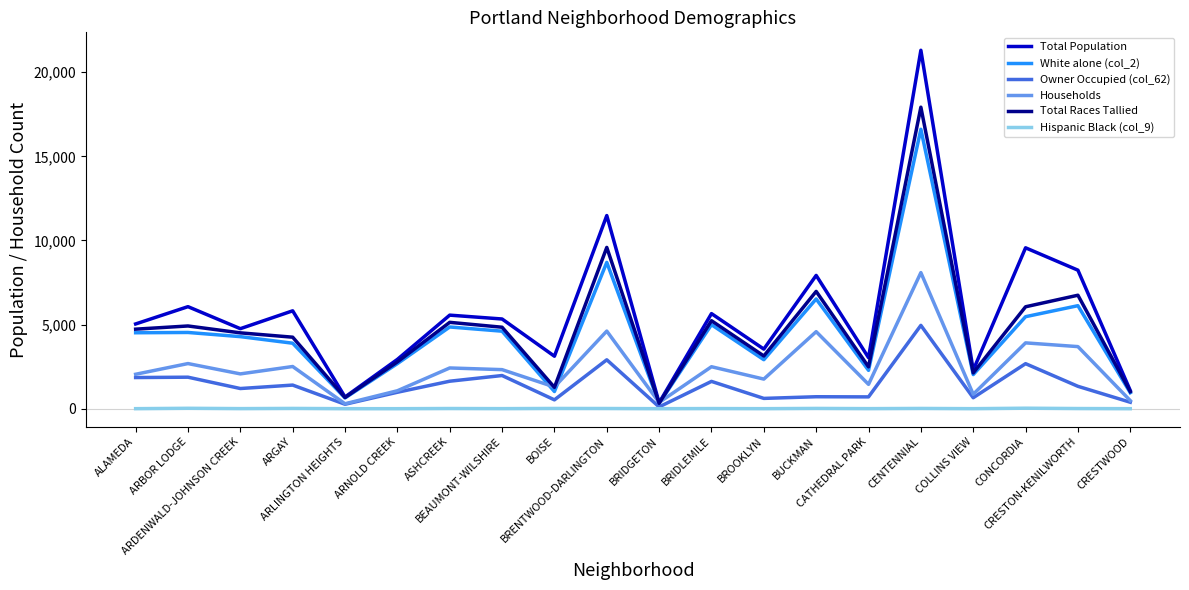

What are all the series names shown in the legend?

Total Population, White alone (col_2), Owner Occupied (col_62), Households, Total Races Tallied, Hispanic Black (col_9)